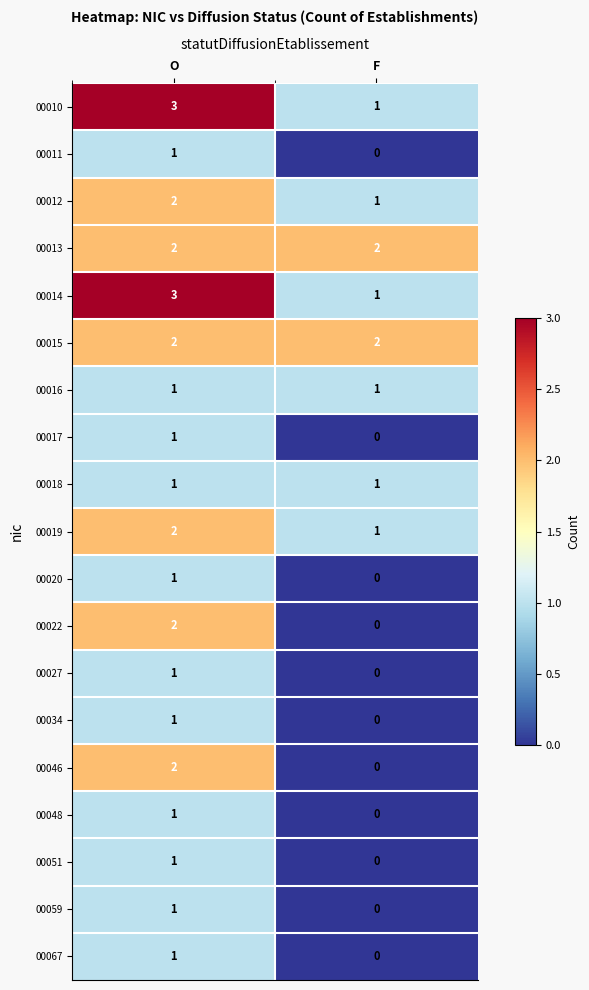

Which label corresponds to the smallest value in the chart?

F